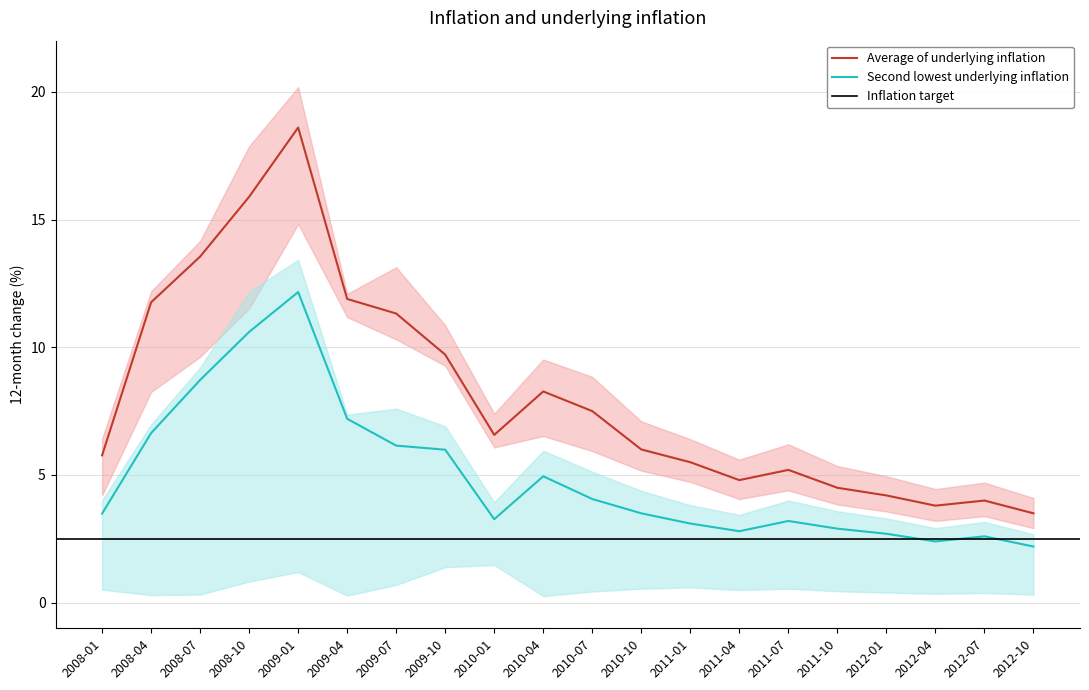

The Average of underlying inflation series shows 21.0 at 2008-10. True or false?

False